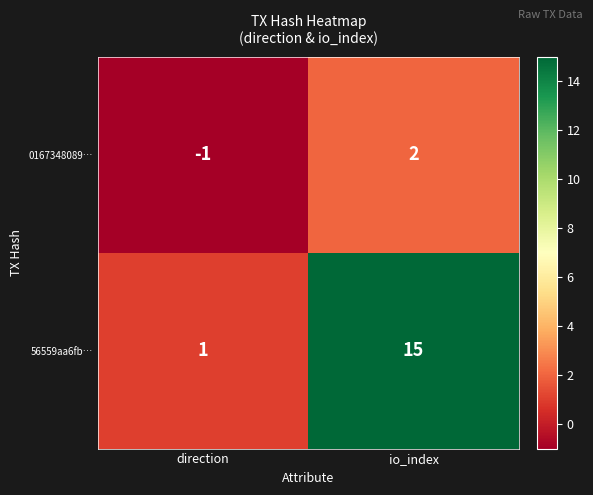

Reading left to right, extract all data points from this chart.

0167348089…: direction=-1	io_index=2
56559aa6fb…: direction=1	io_index=15